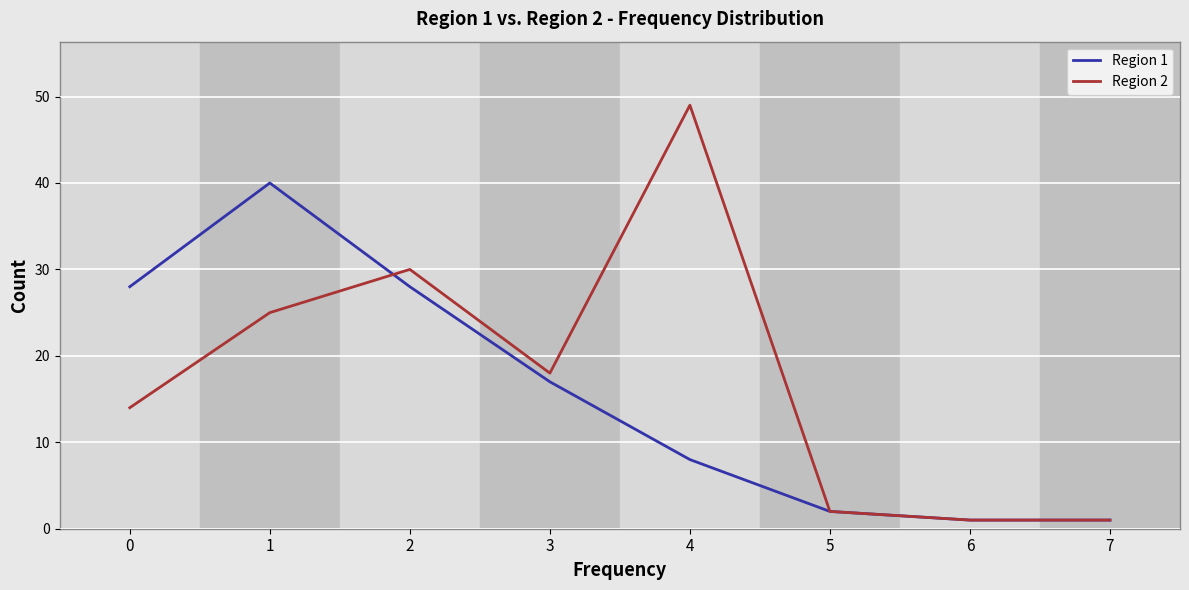

The value of Region 2 at 5 is 2. True or false?

True